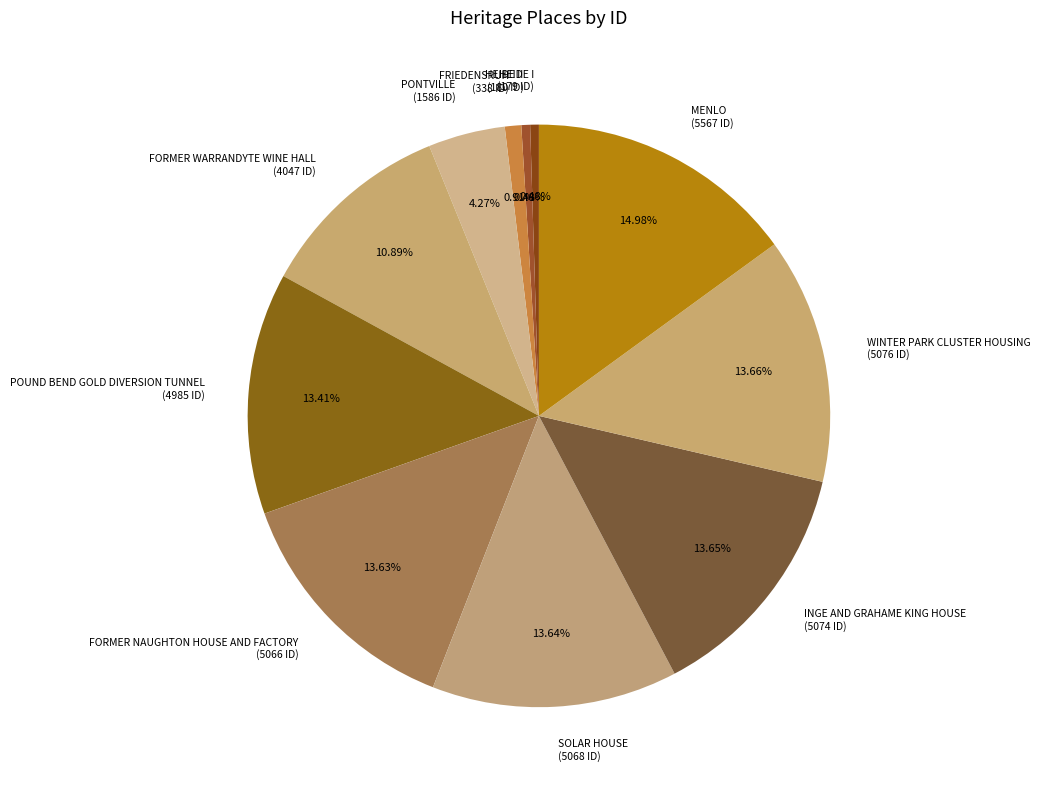

Count the number of slices in the pie.

11